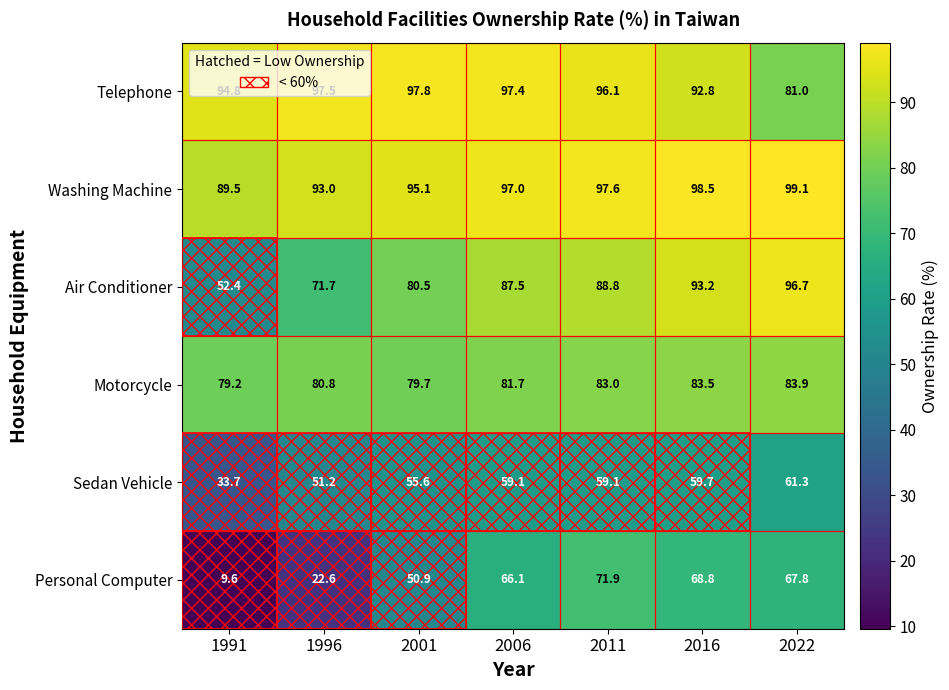

Read the Telephone value at 2001.

97.8